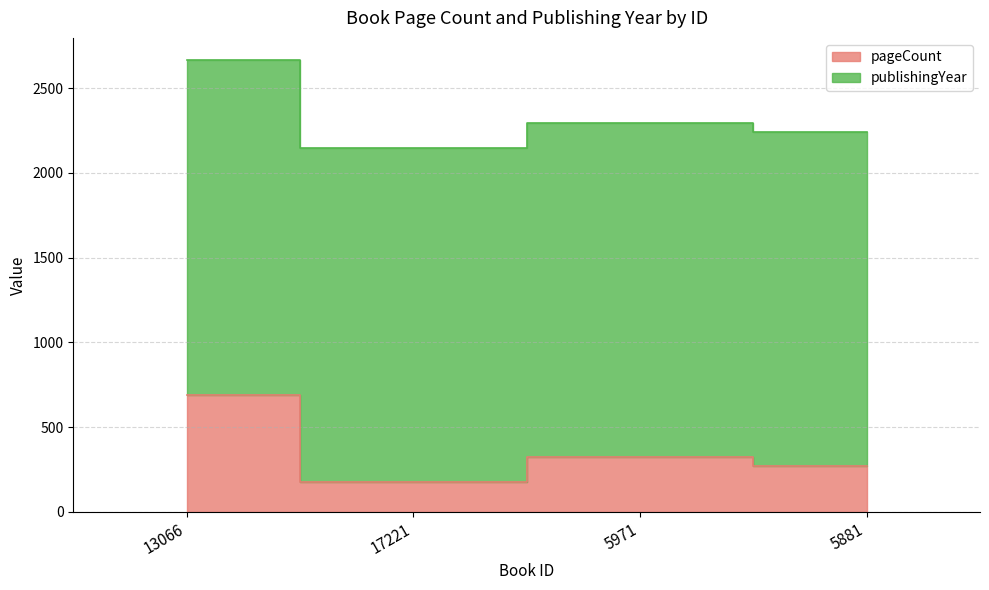

List the labels in order of value, smallest first.

17221, 5881, 5971, 13066